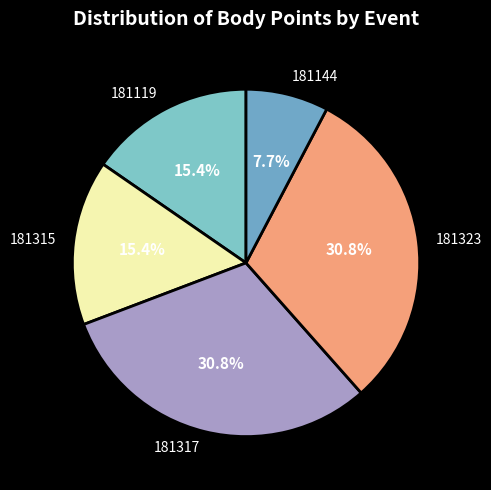

What is the total percentage of 181119 and 181144?

23.1%